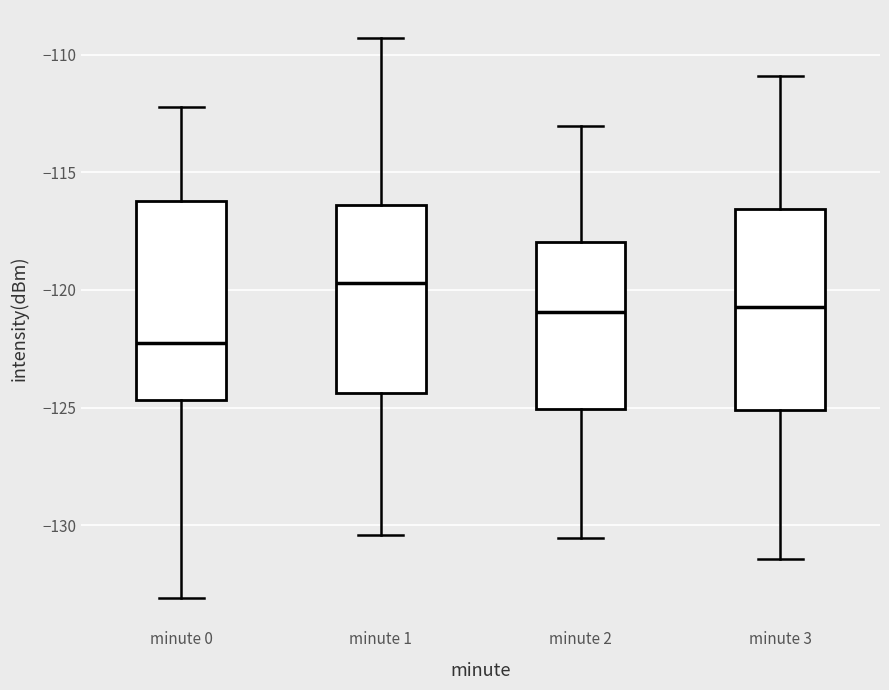

Which box has the highest median line?

minute 1